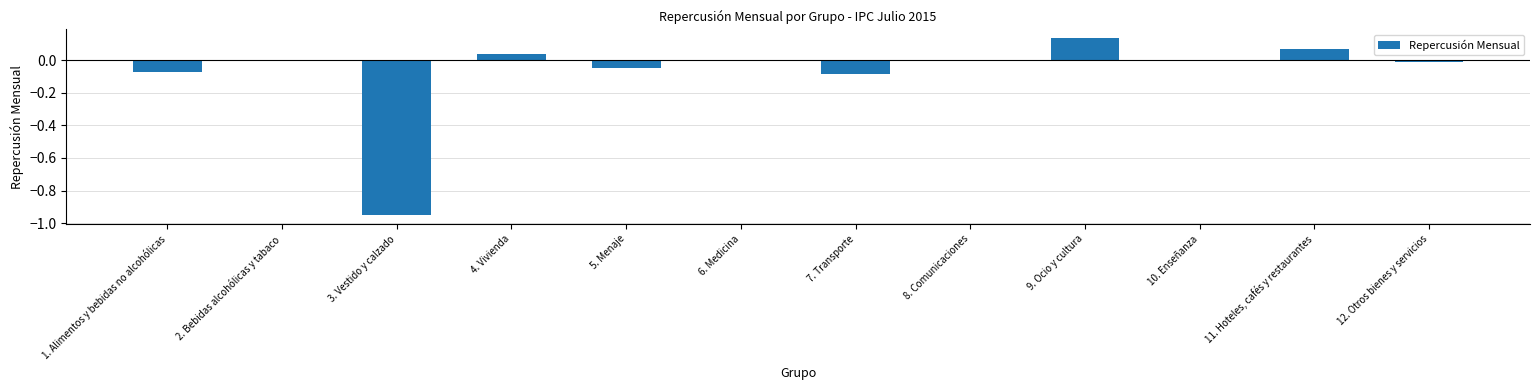

Which label corresponds to the largest value in the chart?

9. Ocio y cultura